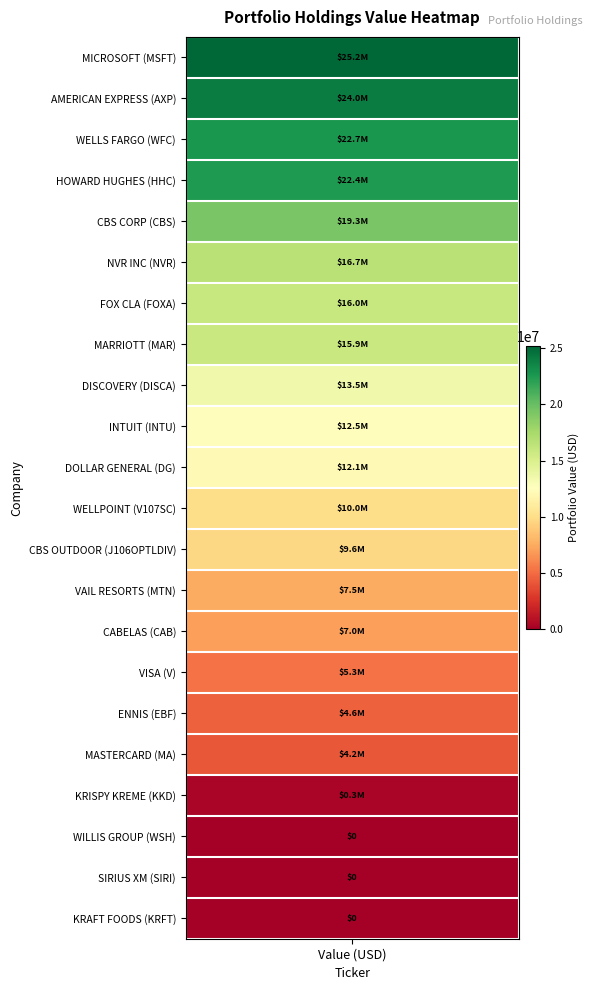

Which has a higher value, 11 or 4?

4